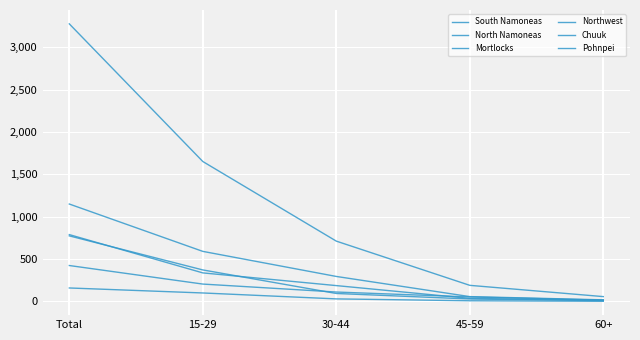

Which label corresponds to the largest value in the chart?

Total